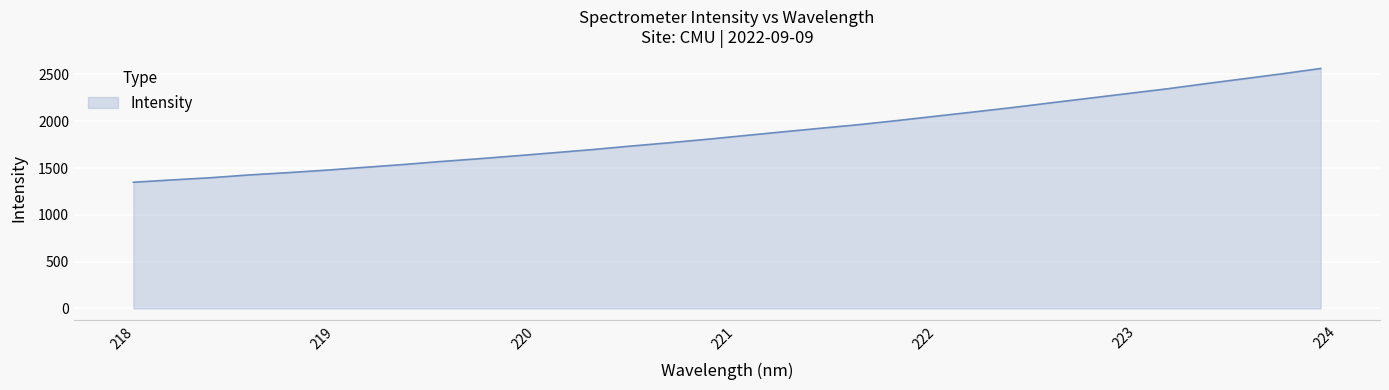

What is the maximum value shown in the chart?

2563.4